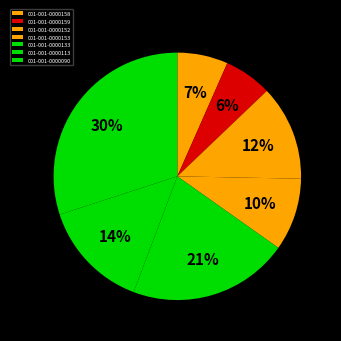

Combined, what portion of the pie is 001-001-0000152 and 001-001-0000113?

26.7%